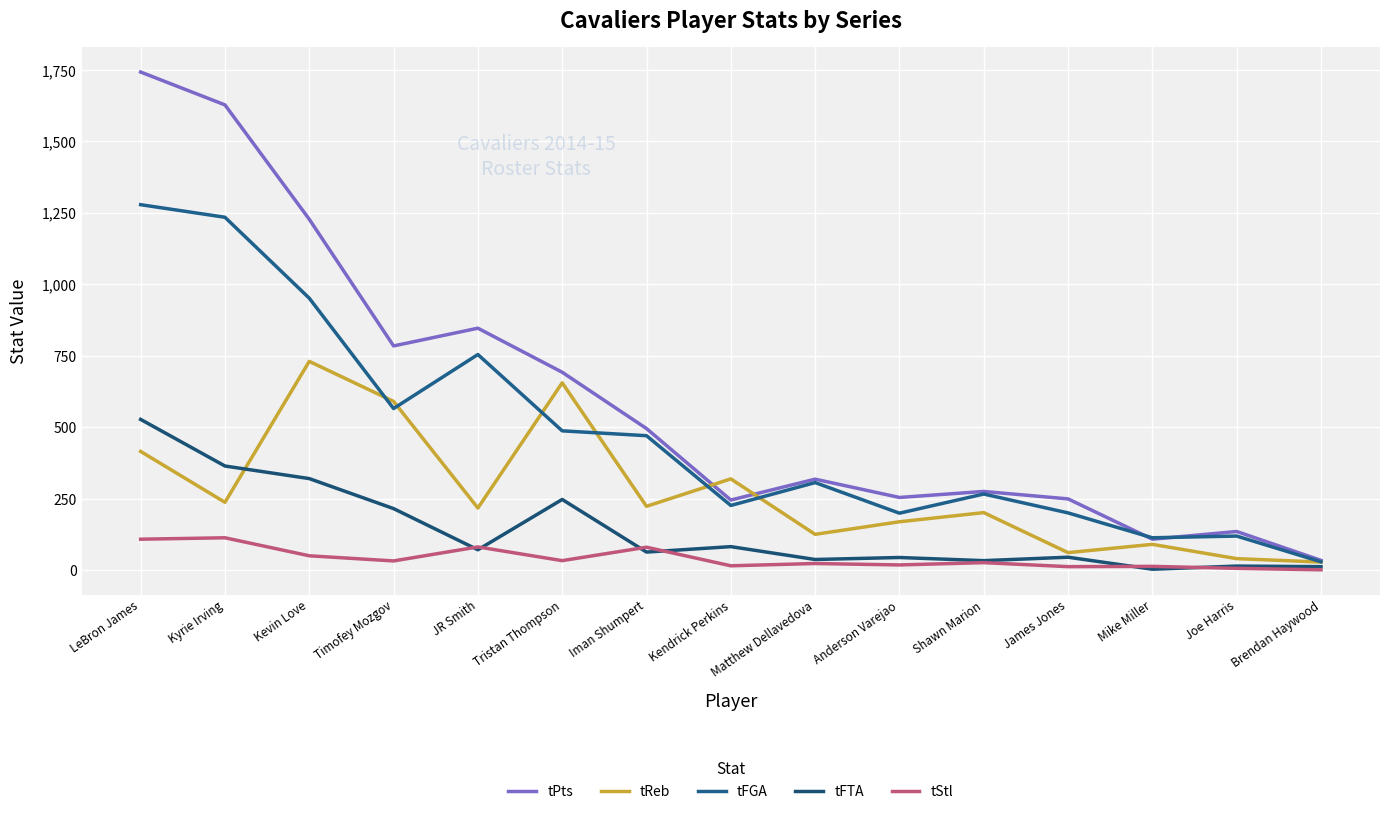

List the series in order of their overall mean, lowest first.

tStl, tFTA, tReb, tFGA, tPts